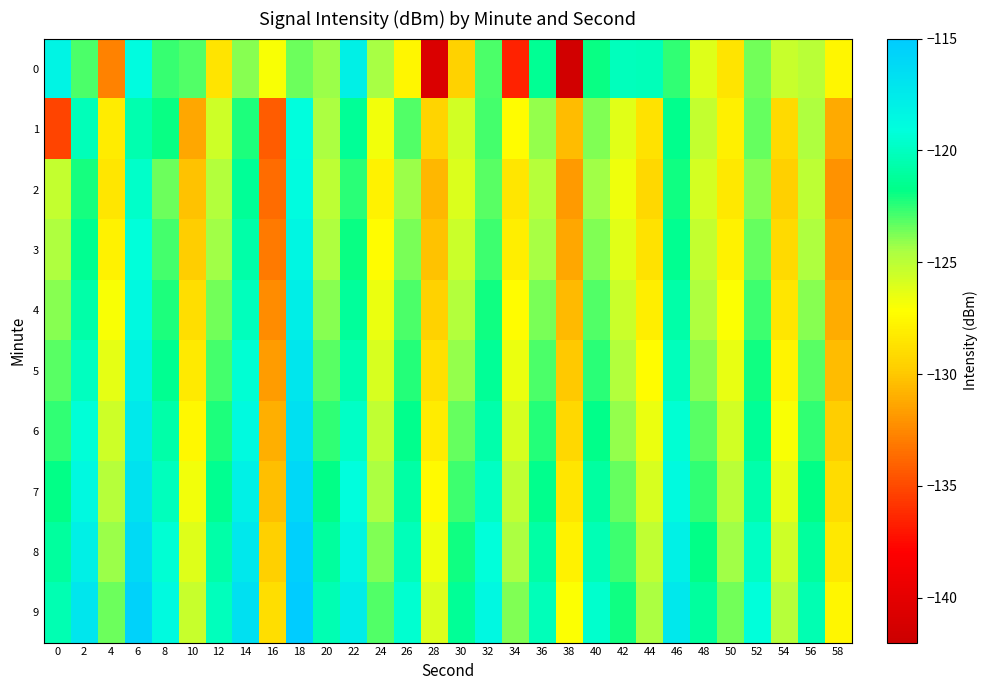

Between 6 and 48, which is larger?

6